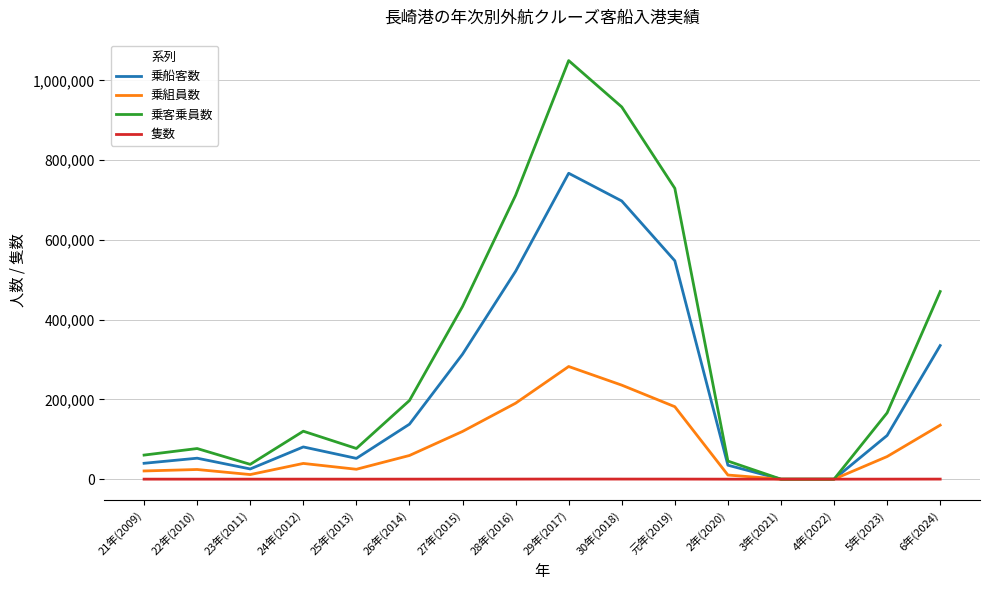

Rank the series at 29年(2017) from lowest to highest value.

隻数, 乗組員数, 乗船客数, 乗客乗員数